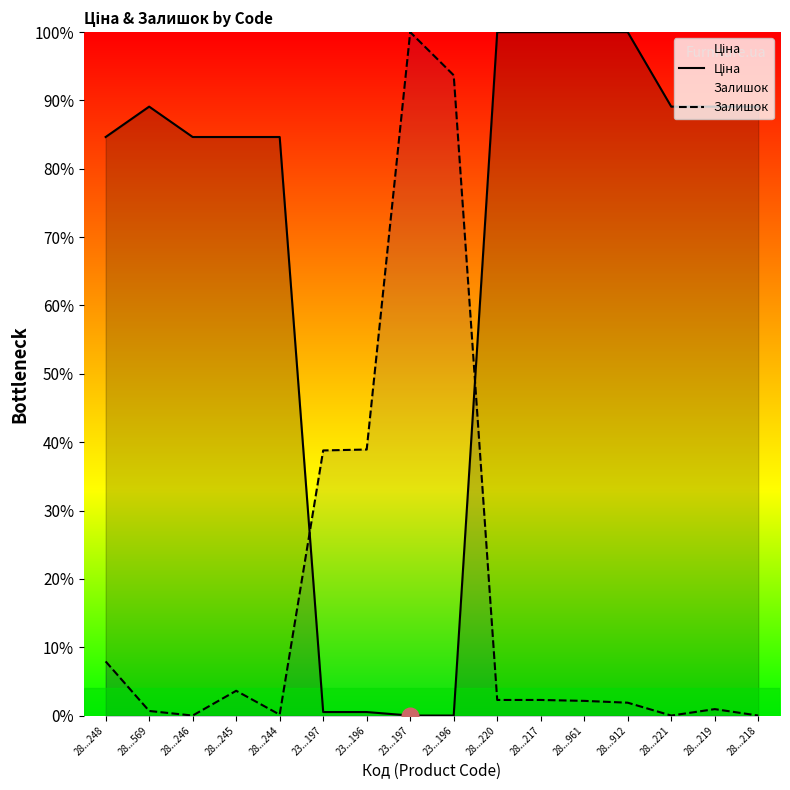

Reading left to right, transcribe all the data shown in this chart.

Ціна: 28...248=0.8	28...569=0.9	28...246=0.8	28...245=0.8	28...244=0.8	23...197=0.0	23...196=0.0	23...197=0.0	23...196=0.0	28...220=1.0	28...217=1.0	28...961=1.0	28...912=1.0	28...221=0.9	28...219=0.9	28...218=0.9
Залишок: 28...248=0.1	28...569=0.0	28...246=0.0	28...245=0.0	28...244=0.0	23...197=0.4	23...196=0.4	23...197=1.0	23...196=0.9	28...220=0.0	28...217=0.0	28...961=0.0	28...912=0.0	28...221=0.0	28...219=0.0	28...218=0.0